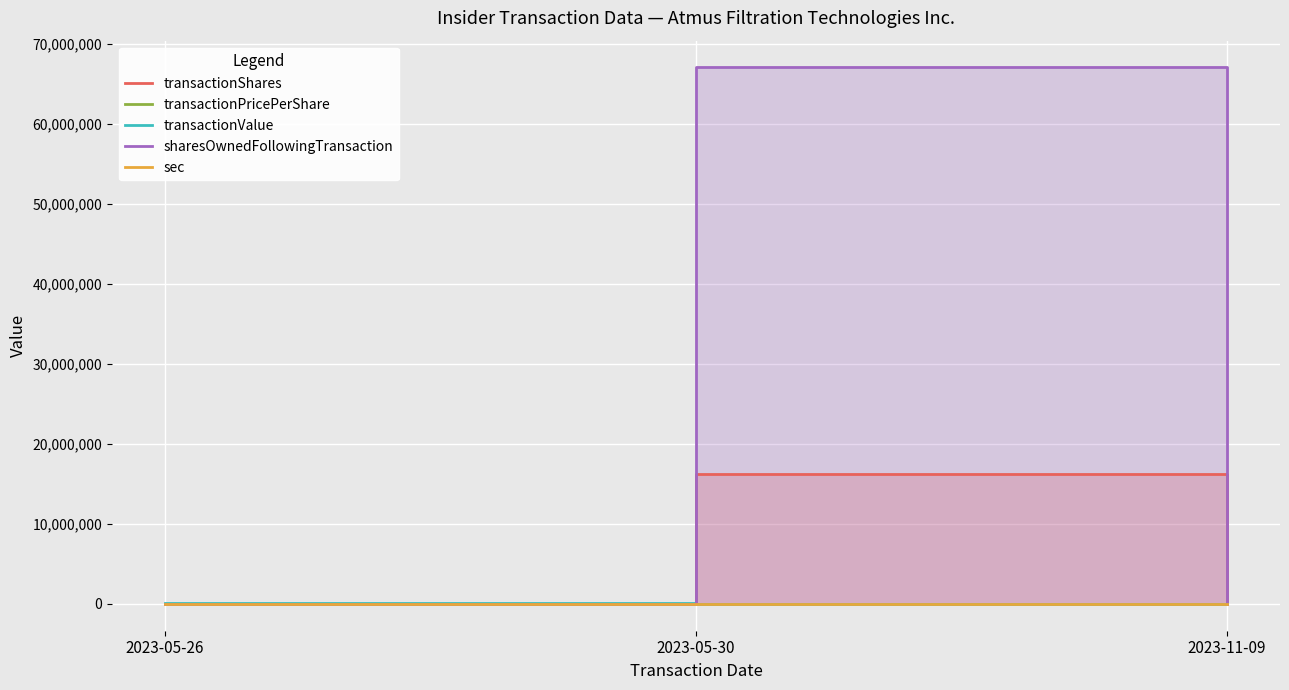

What position from the left is 2023-05-30?

2